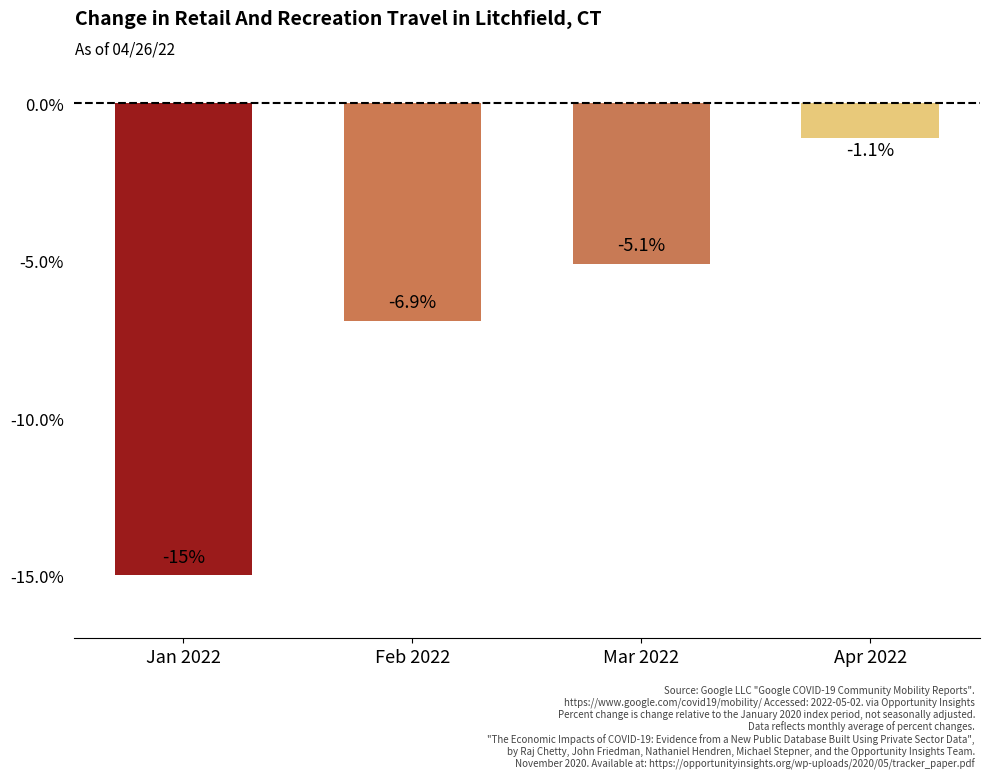

True or false: the data shows -24.1 at Jan 2022.

False